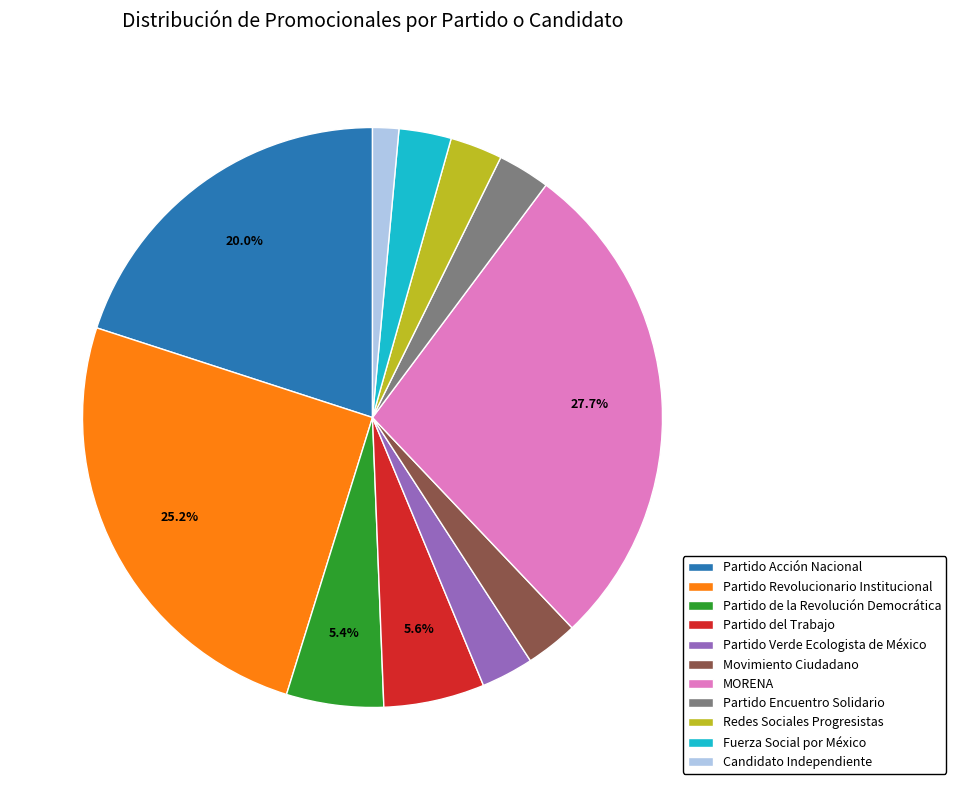

How many segments does this pie chart have?

11